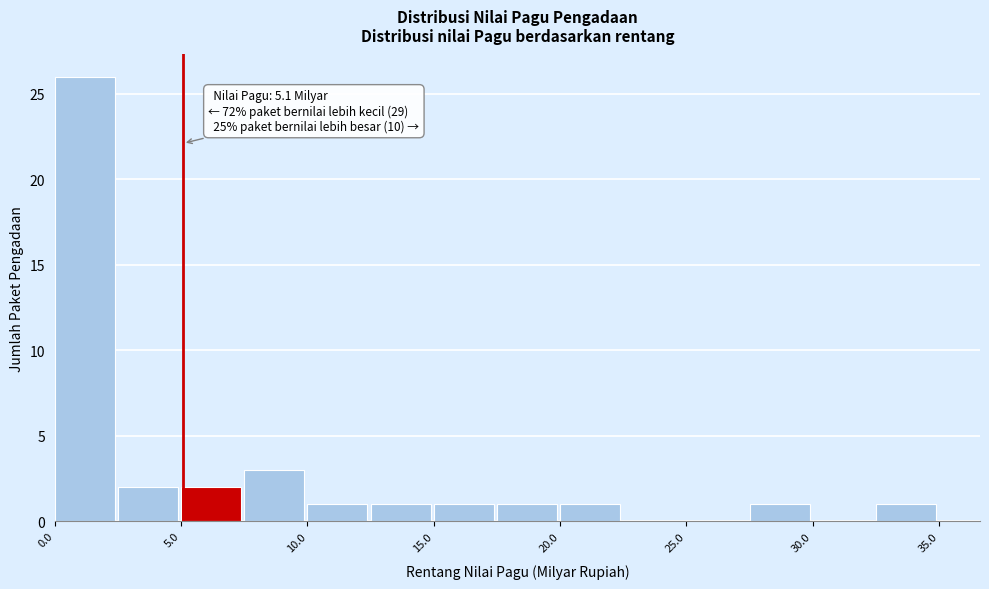

Over which range of the x-axis is the bar tallest?

0.0 to 2.5